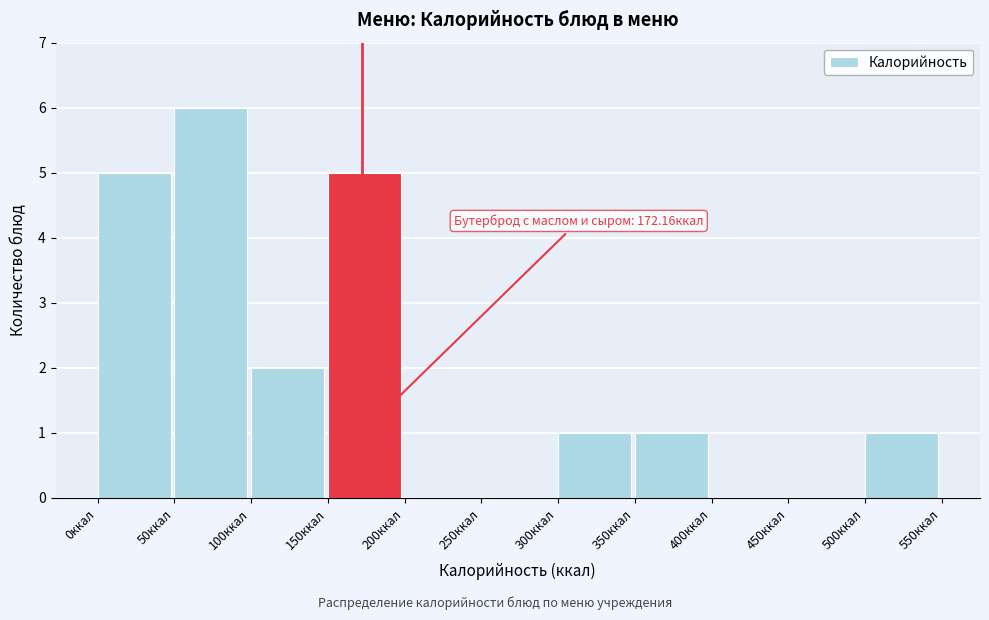

Which range on the x-axis has the tallest bar?

50 to 100